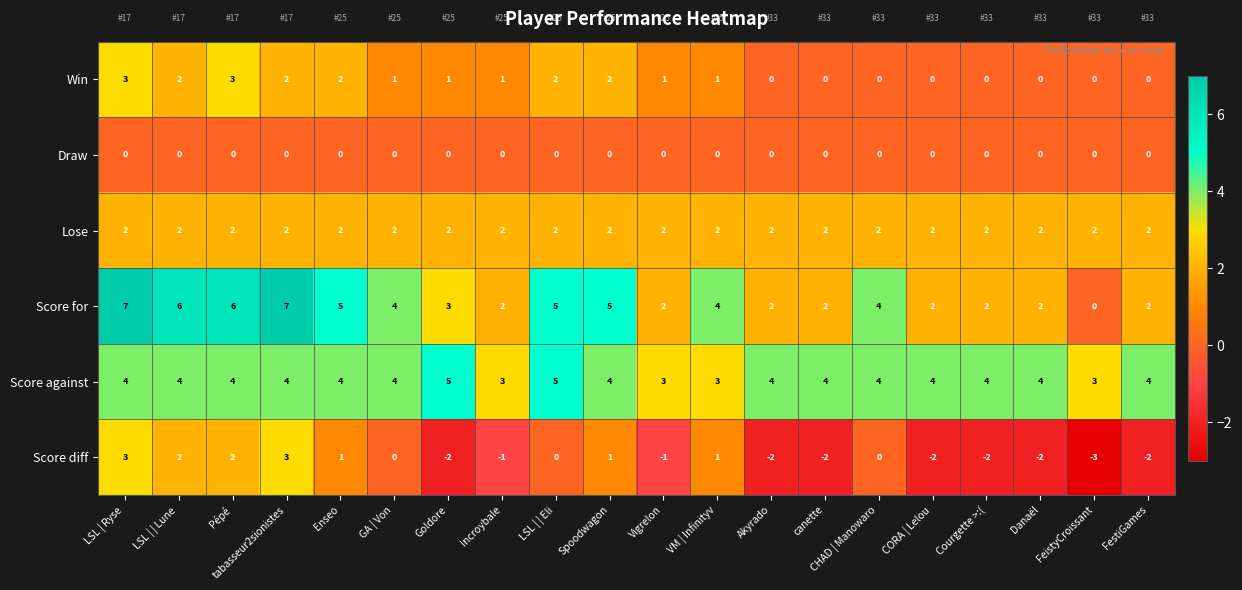

Which series has the widest spread of values?

Score for